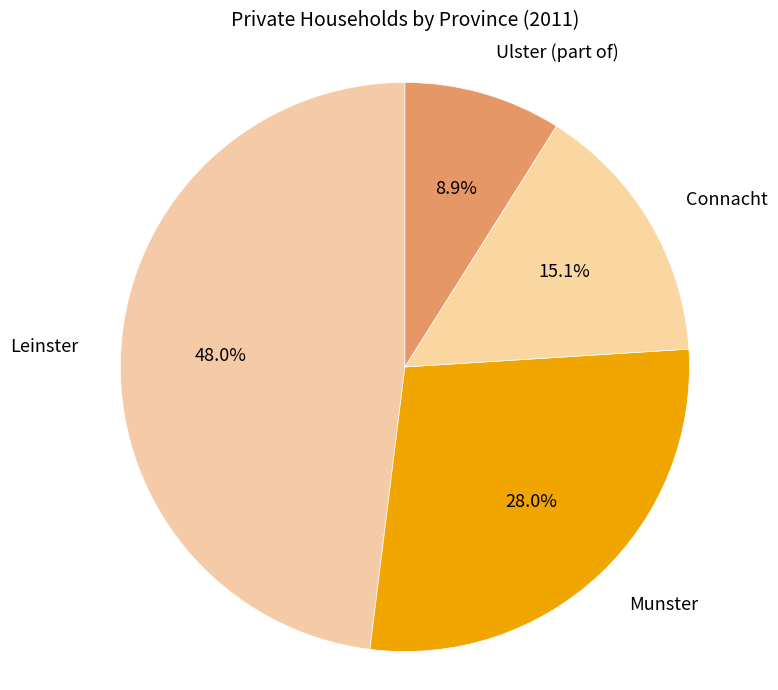

To the nearest percent, what percentage of the pie is Leinster?

48%